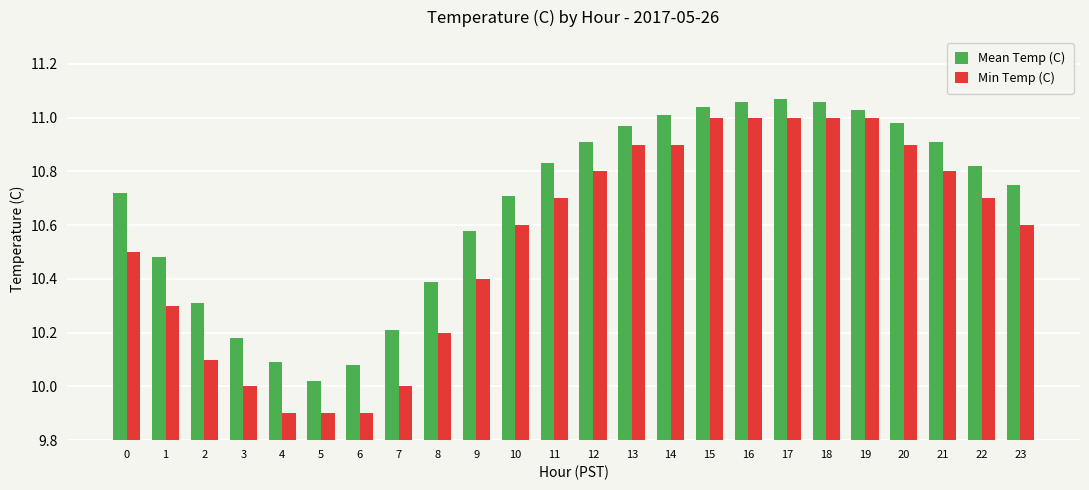

How many groups of bars are there?

24